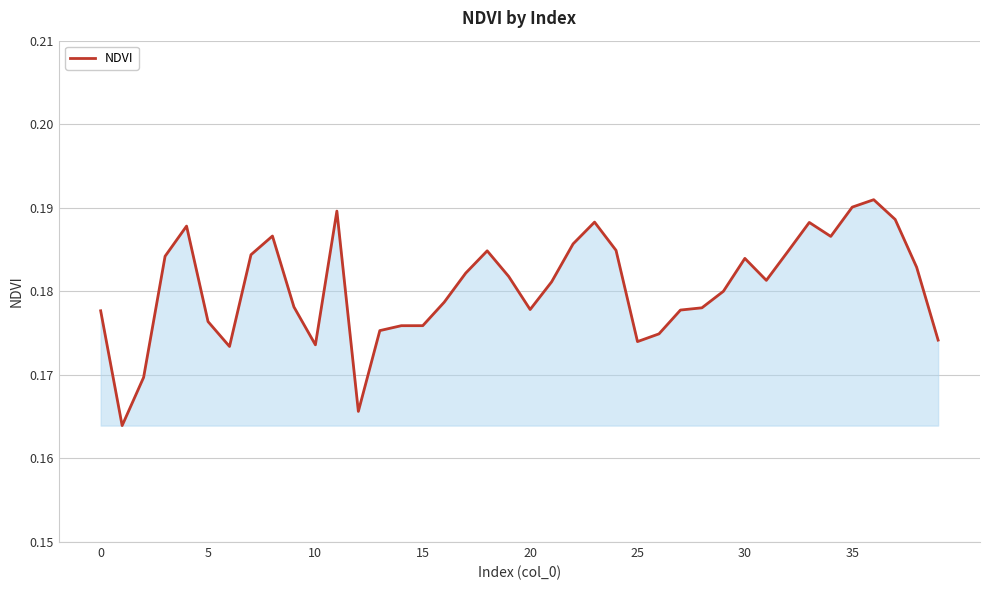

True or false: the data shows 0.3 at 10.

False